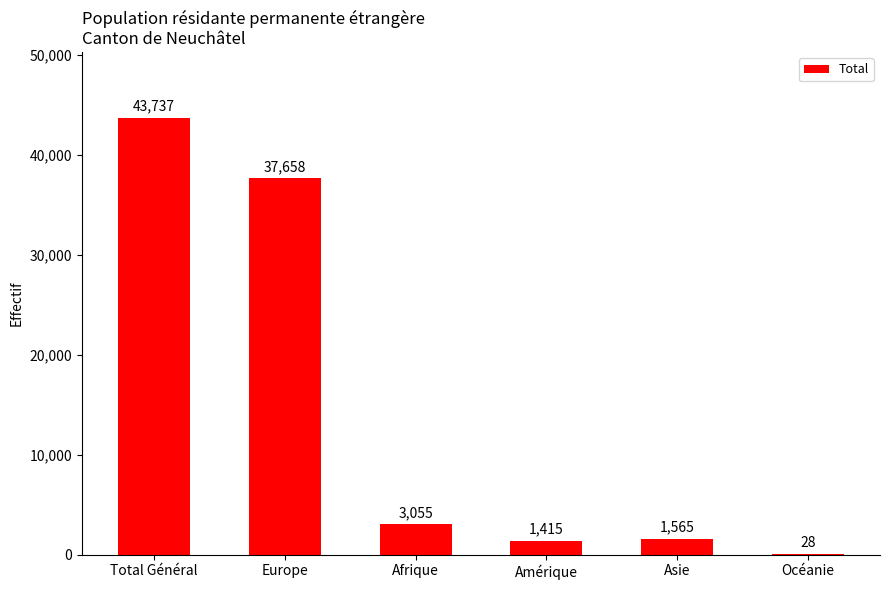

Which label corresponds to the largest value in the chart?

Total Général